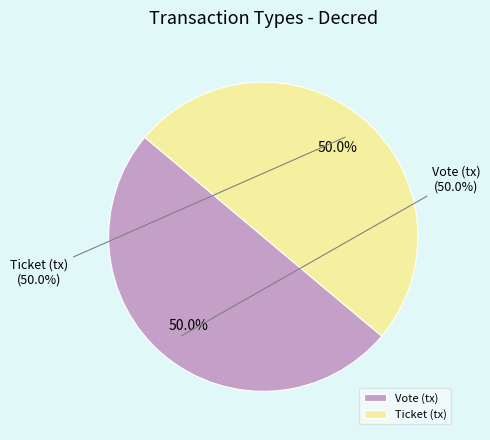

What is the smallest slice in the pie chart?

Ticket